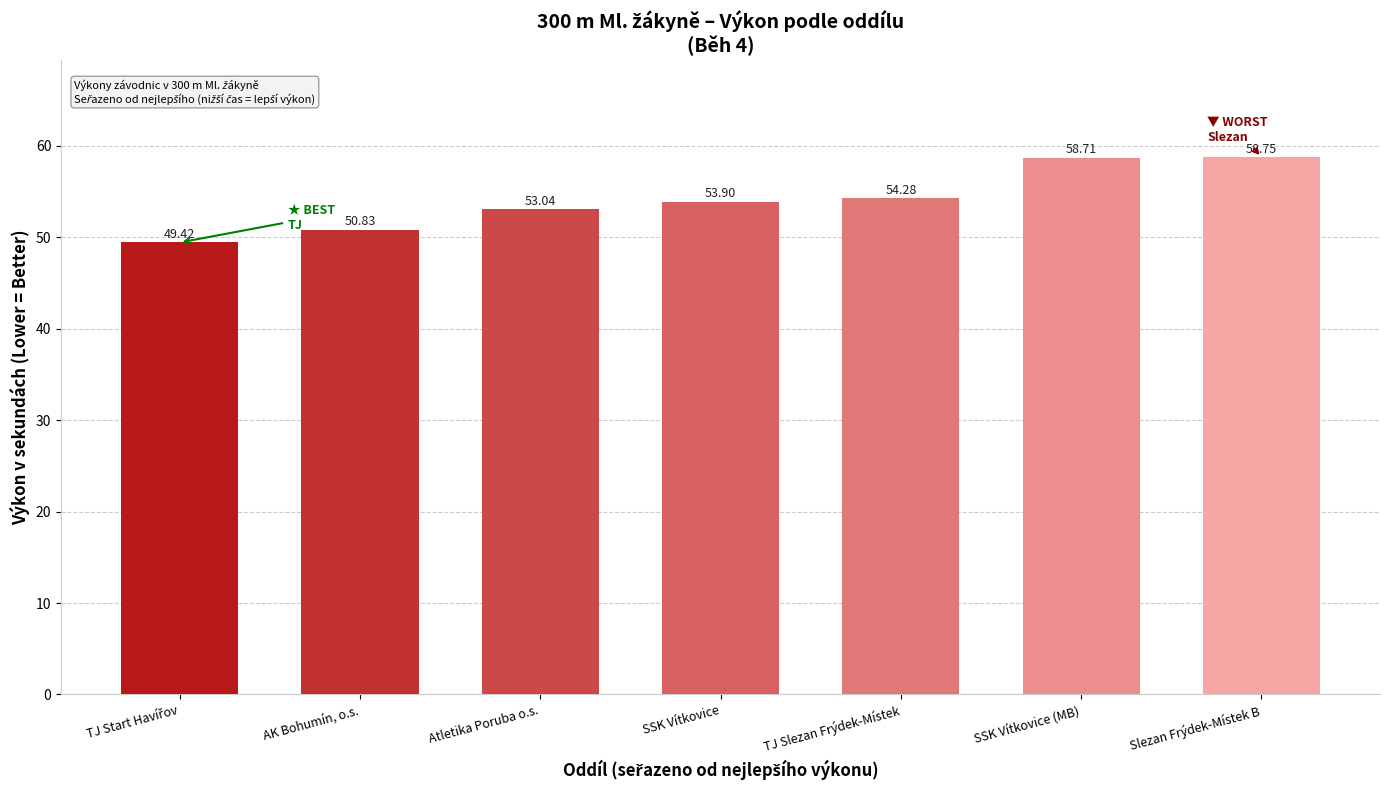

Between SSK Vítkovice (MB) and AK Bohumín, o.s., which is larger?

SSK Vítkovice (MB)